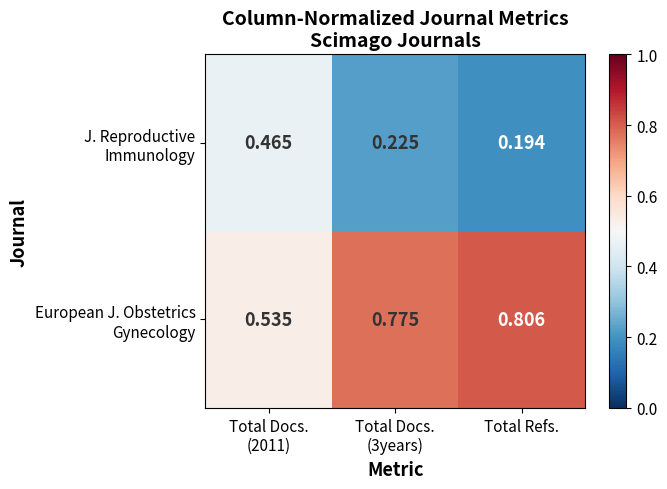

At which category does the chart reach its minimum across all series?

Total Refs.